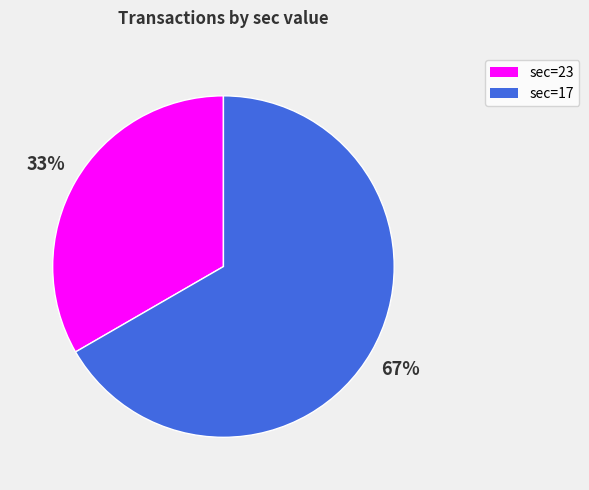

To the nearest percent, what is the average slice percentage?

50%